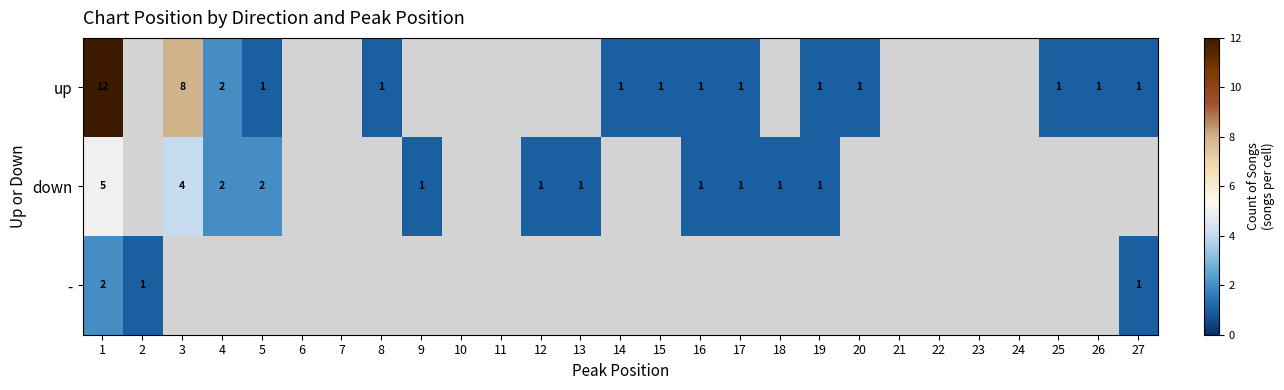

The down series shows 4 at 3. True or false?

True